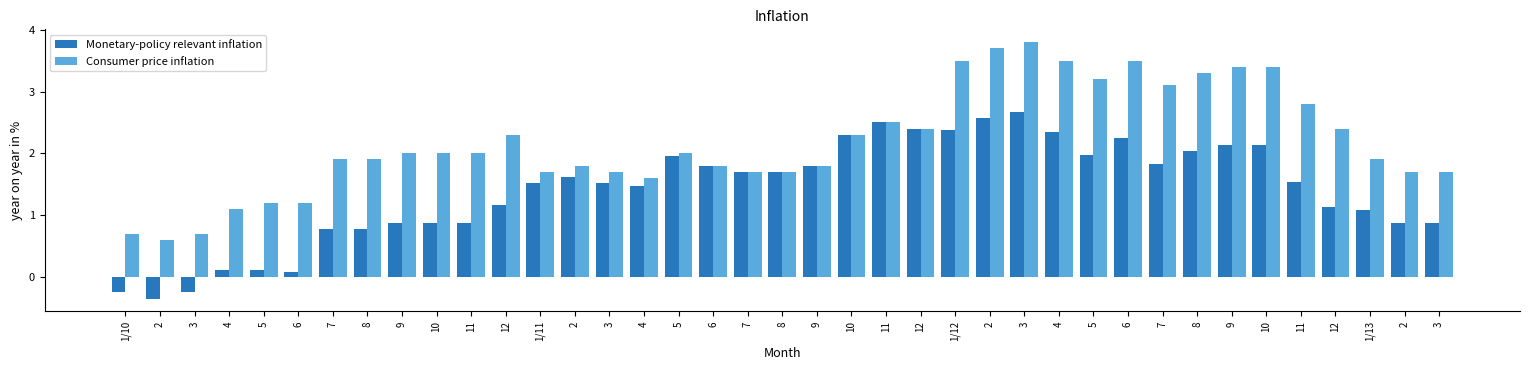

How many bars are there in each group?

2